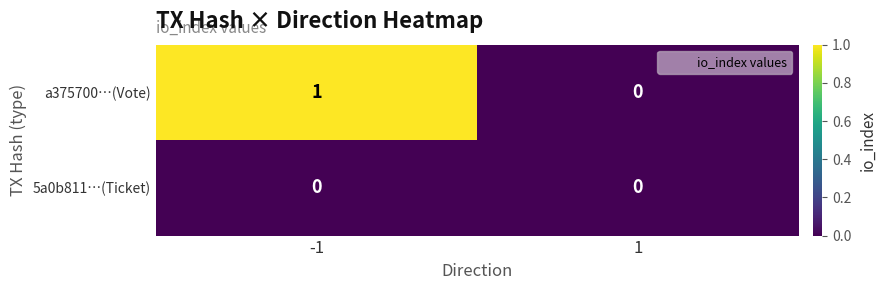

Which series has the widest spread of values?

a375700…(Vote)